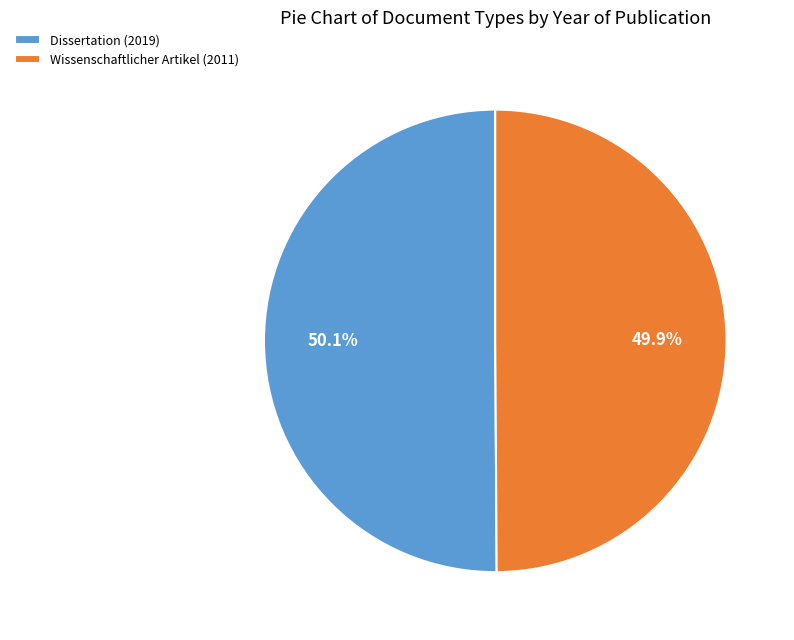

Is the sum of Dissertation (2019) and Wissenschaftlicher Artikel (2011) greater than half?

Yes